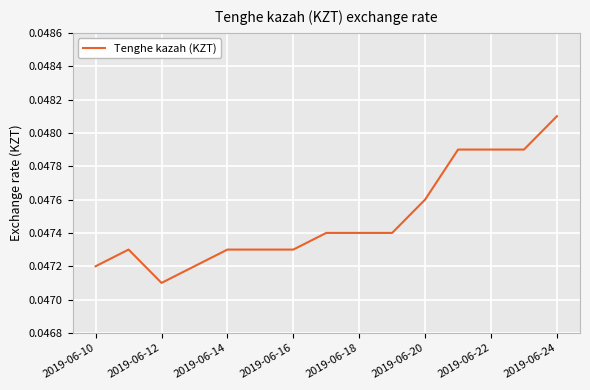

How many lines are shown in the chart?

1